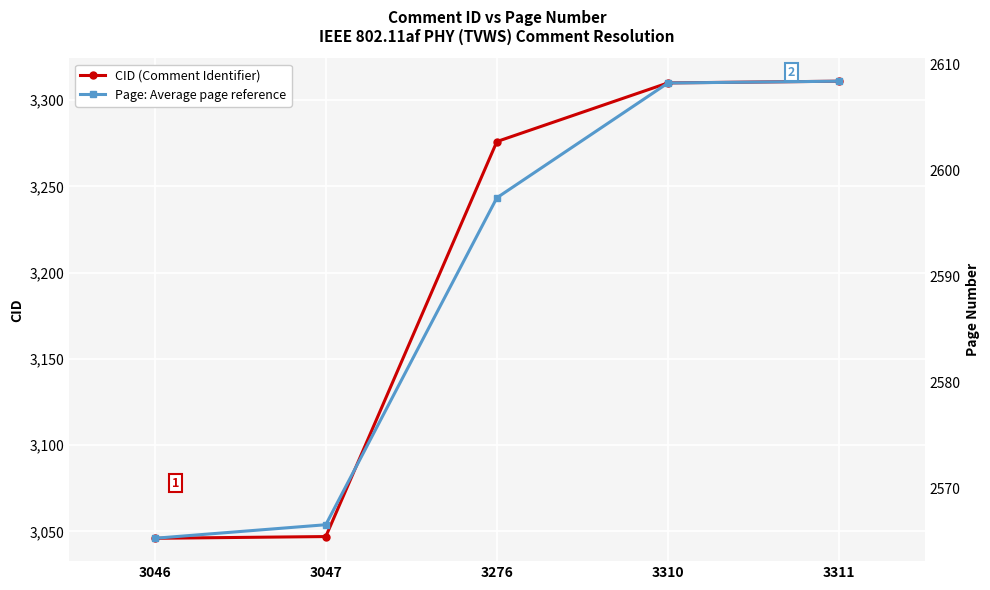

True or false: CID and Page cross at least once.

False